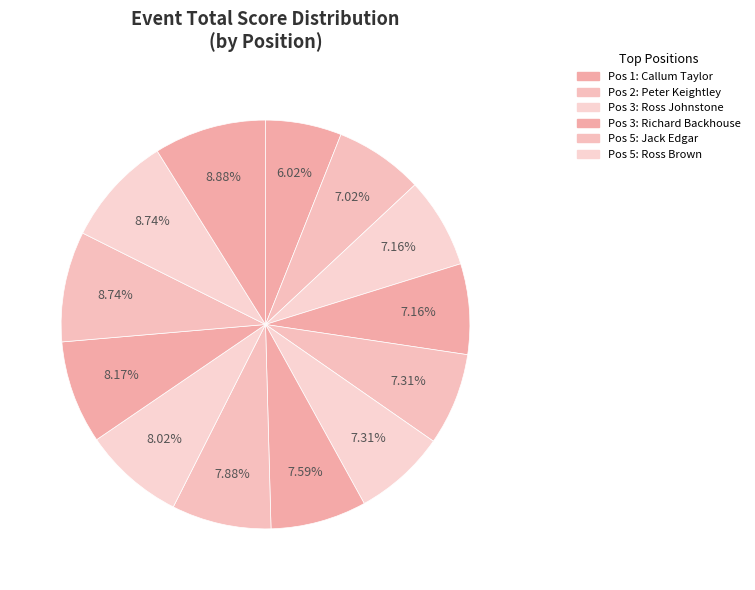

How many segments does this pie chart have?

13